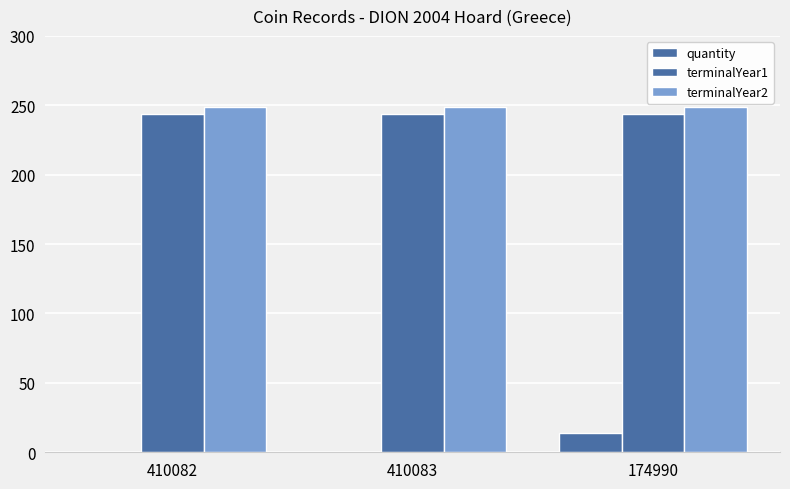

How many groups of bars are there?

3